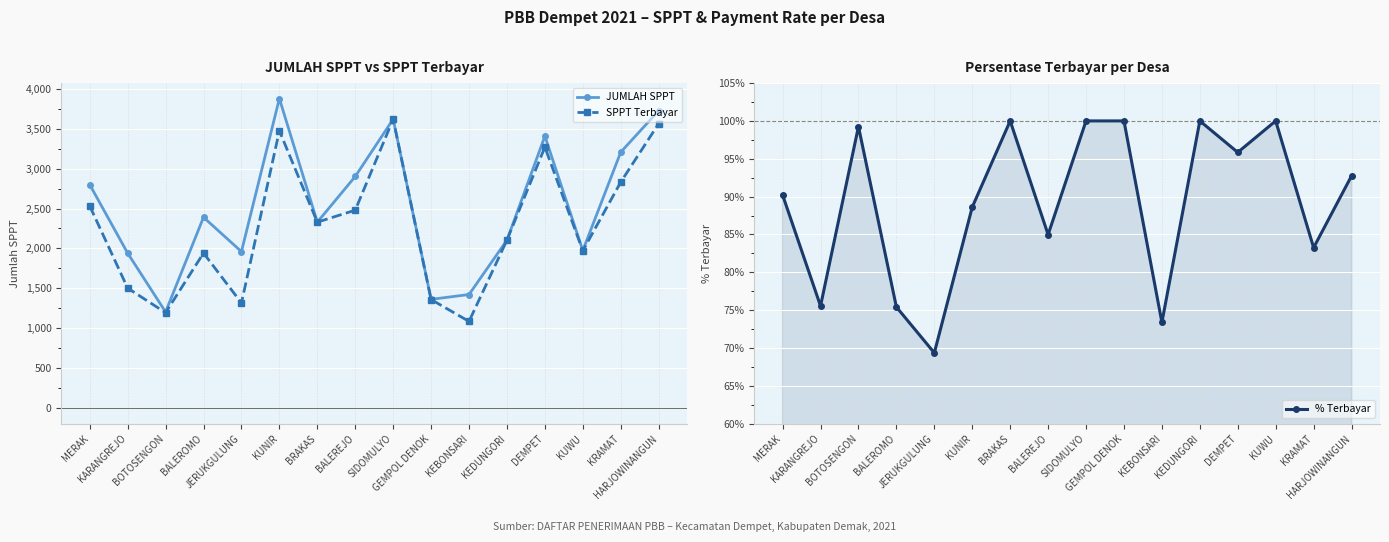

Which series has the widest spread of values?

JUMLAH SPPT